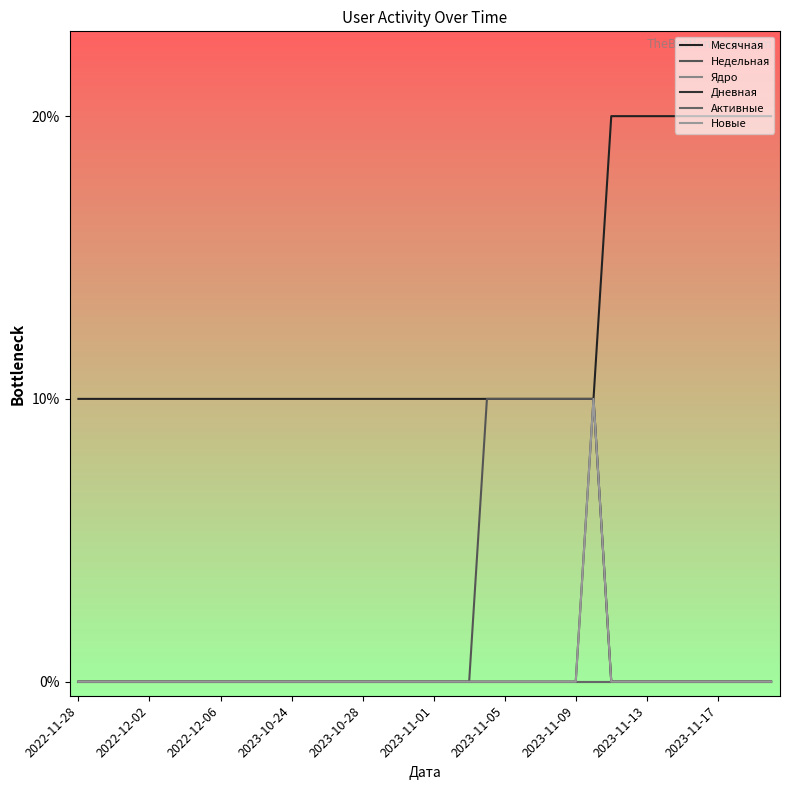

Which series has the widest spread of values?

Месячная